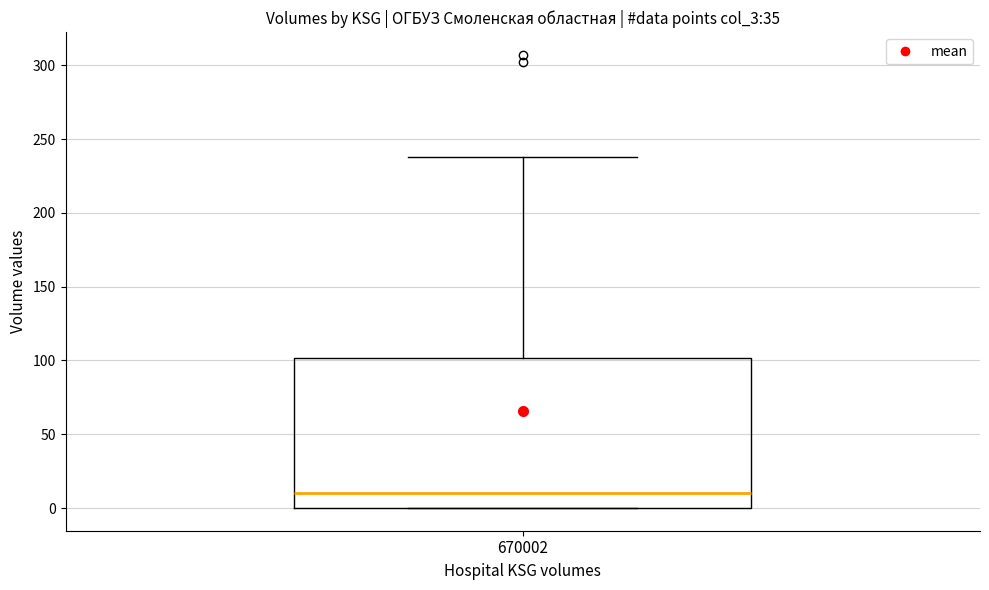

Read this box plot against the y-axis: the position of the median line, the range covered by the box, and the ends of both whiskers. The values are not printed on the chart, so give them approximately, as read against the axis.

median 10, box 0 to 100, whiskers 0 to 240